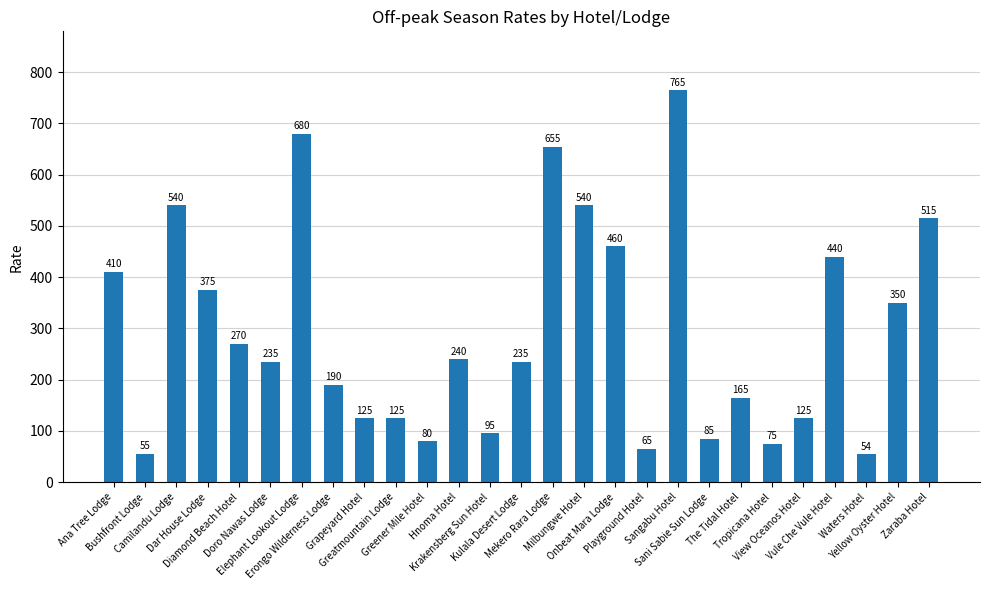

What is the sum of the values at Sangabu Hotel and Onbeat Mara Lodge?

1225